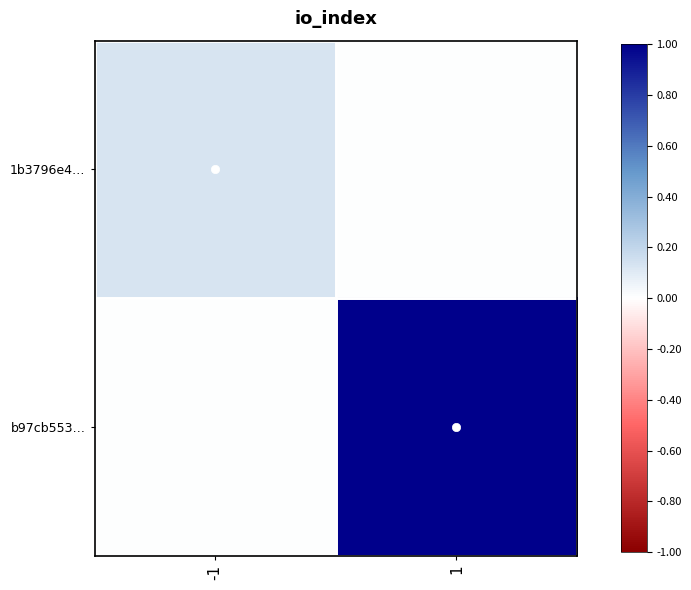

Reading left to right, what are all the values shown in this chart?

1b3796e4…: -1=0.1	1=0.0
b97cb553…: -1=0.0	1=1.0